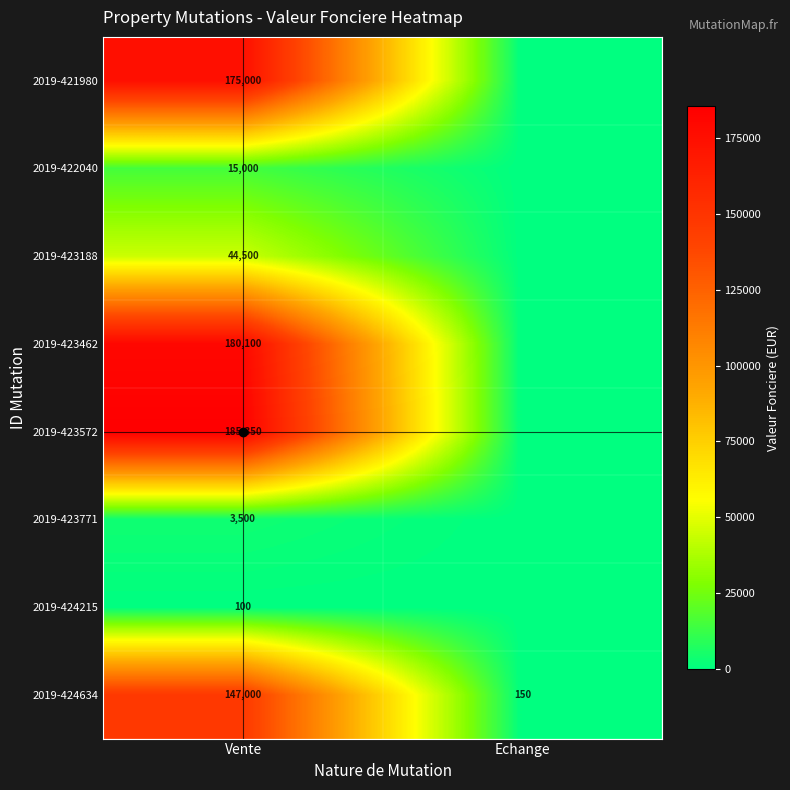

Is it true that 2019-423771 equals 4744 at Vente?

False